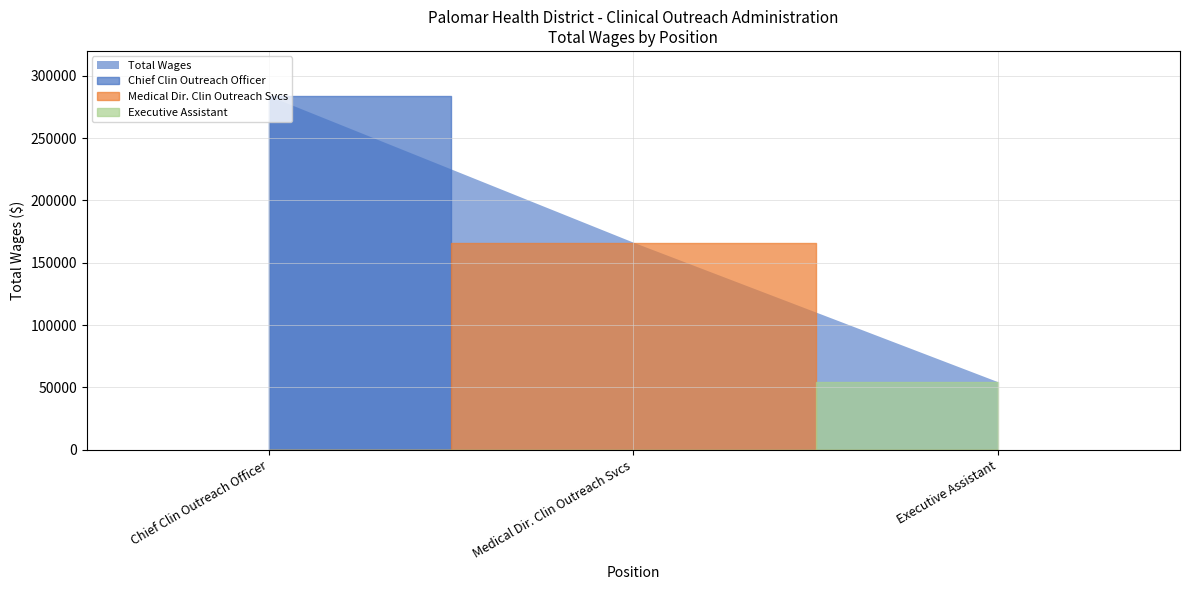

Reading left to right, list all the values displayed in this chart.

283800	166275	54372